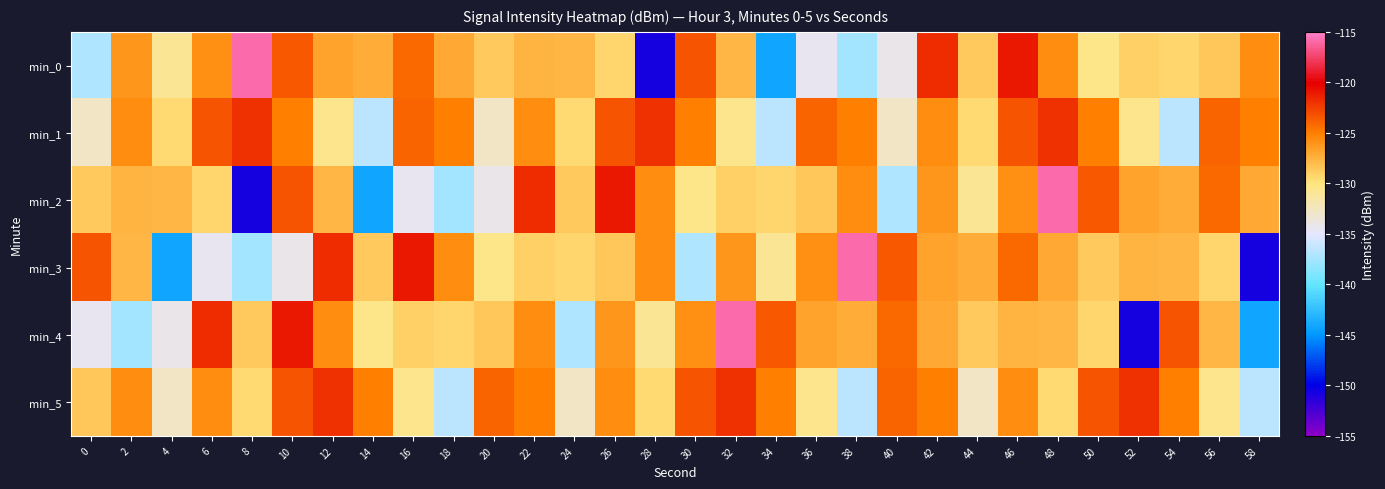

What is the difference between the highest and lowest values at 14?

19.1